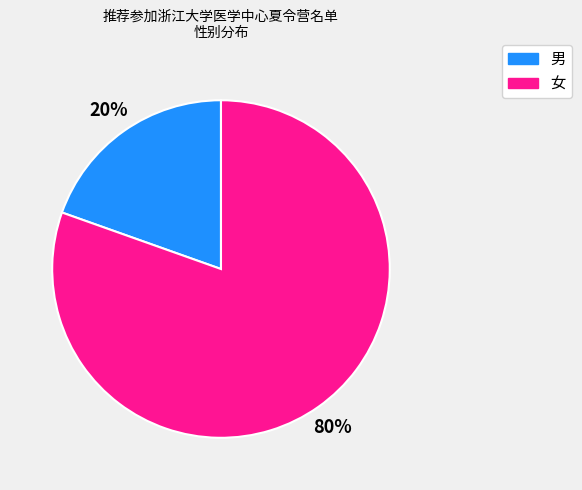

How many segments does this pie chart have?

2